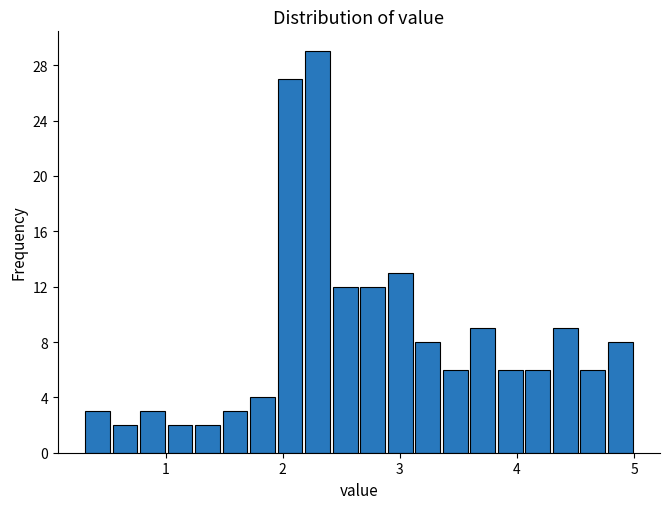

Around what value on the x-axis is the tallest bar? Give the approximate position of its centre, as read against the axis.

2.3